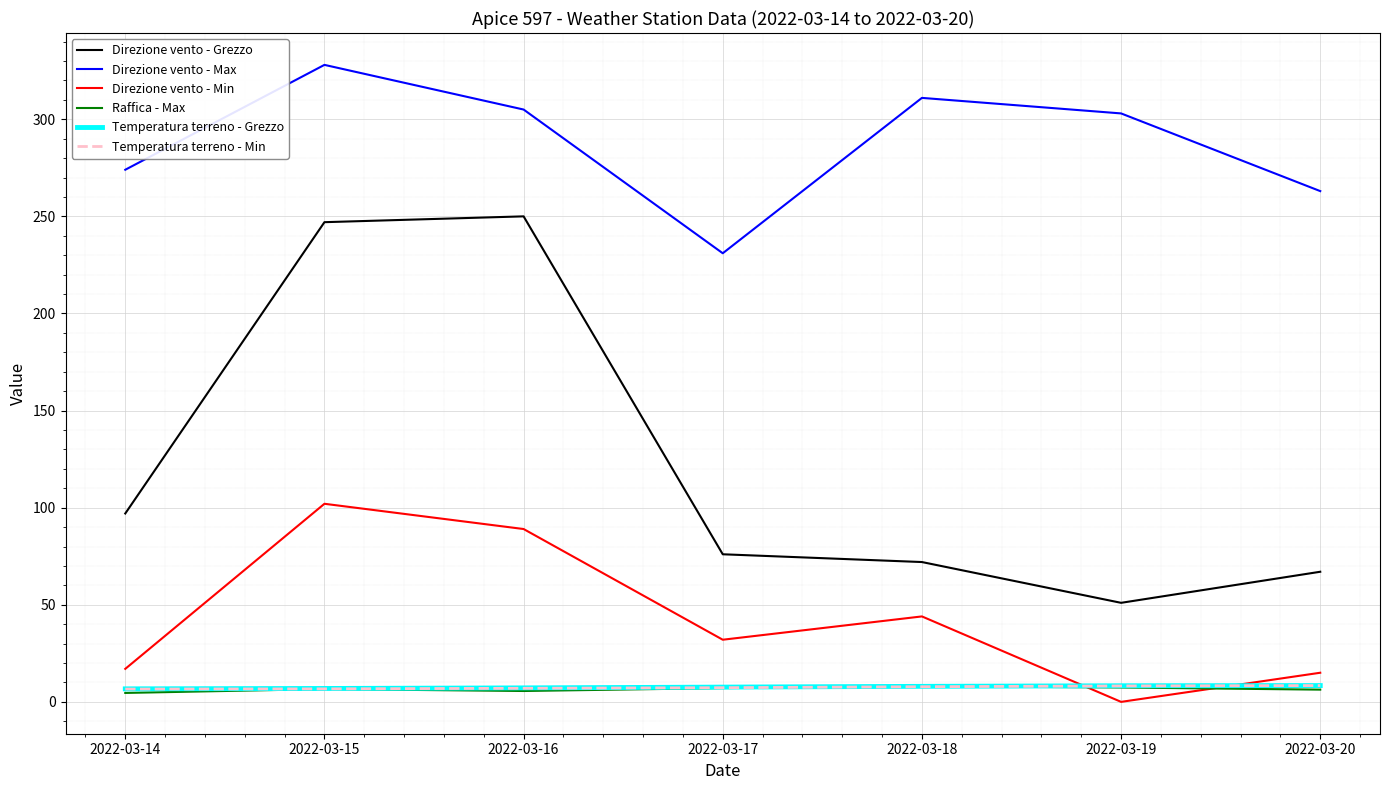

What is the sum of the Temperatura terreno - Min values at 2022-03-18 and 2022-03-20?

16.2